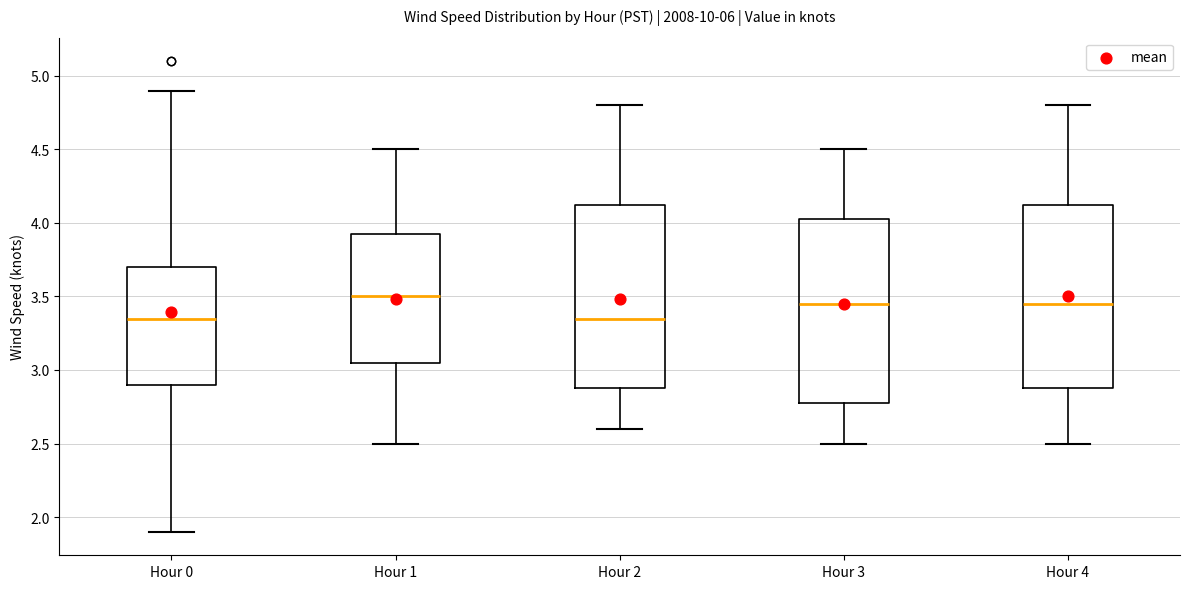

Reading left to right, read every box against the y-axis: the position of its median line, the range the box covers, and the ends of its whiskers. The values are not printed on the chart, so give them approximately, as read against the axis.

Hour 0: median 3.35, box 2.90 to 3.70, whiskers 1.90 to 4.90
Hour 1: median 3.50, box 3.05 to 3.95, whiskers 2.50 to 4.50
Hour 2: median 3.35, box 2.90 to 4.15, whiskers 2.60 to 4.80
Hour 3: median 3.45, box 2.80 to 4.05, whiskers 2.50 to 4.50
Hour 4: median 3.45, box 2.90 to 4.15, whiskers 2.50 to 4.80